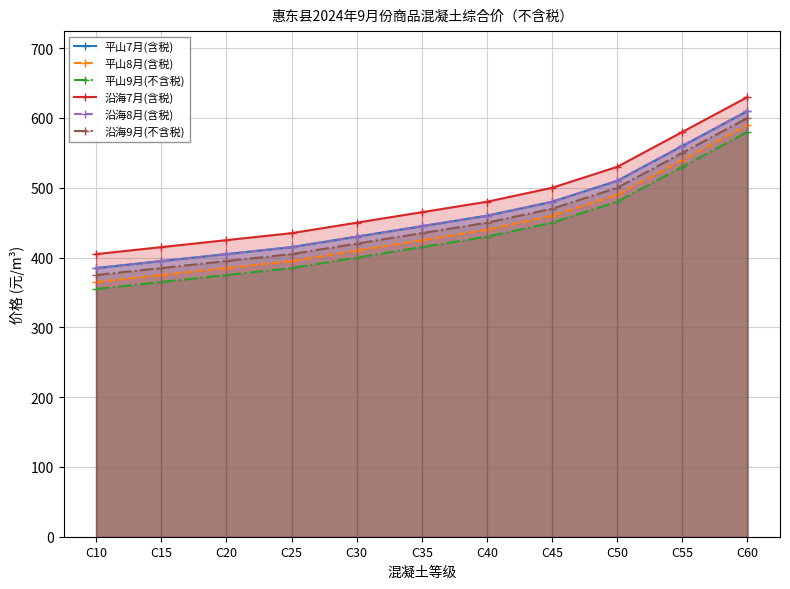

What are all the series names shown in the legend?

平山7月(含税), 平山8月(含税), 平山9月(不含税), 沿海7月(含税), 沿海8月(含税), 沿海9月(不含税)